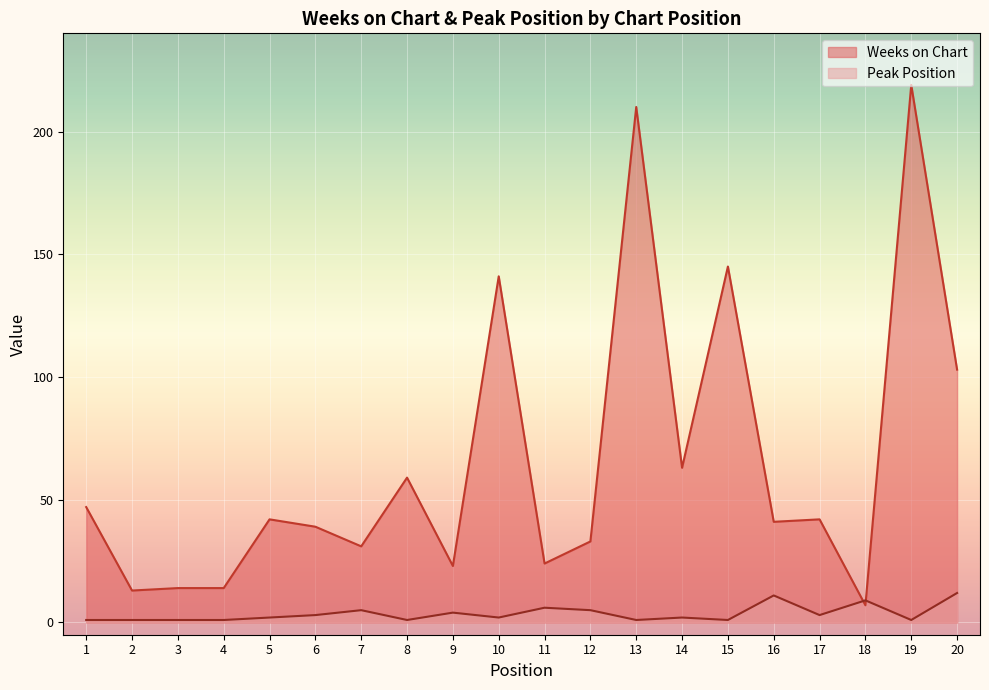

How many intersections are there between Weeks on Chart and Peak Position?

2